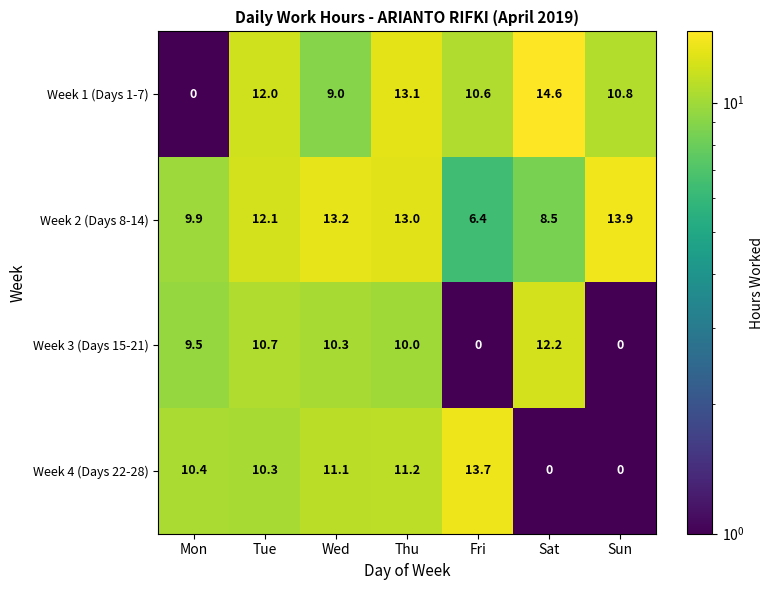

Count the number of categories in the chart.

7